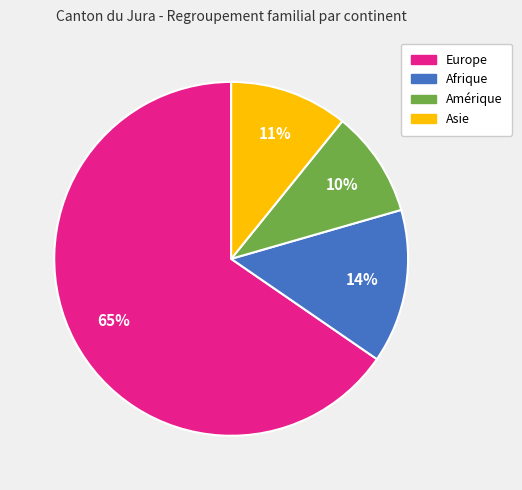

Count the number of slices in the pie.

4